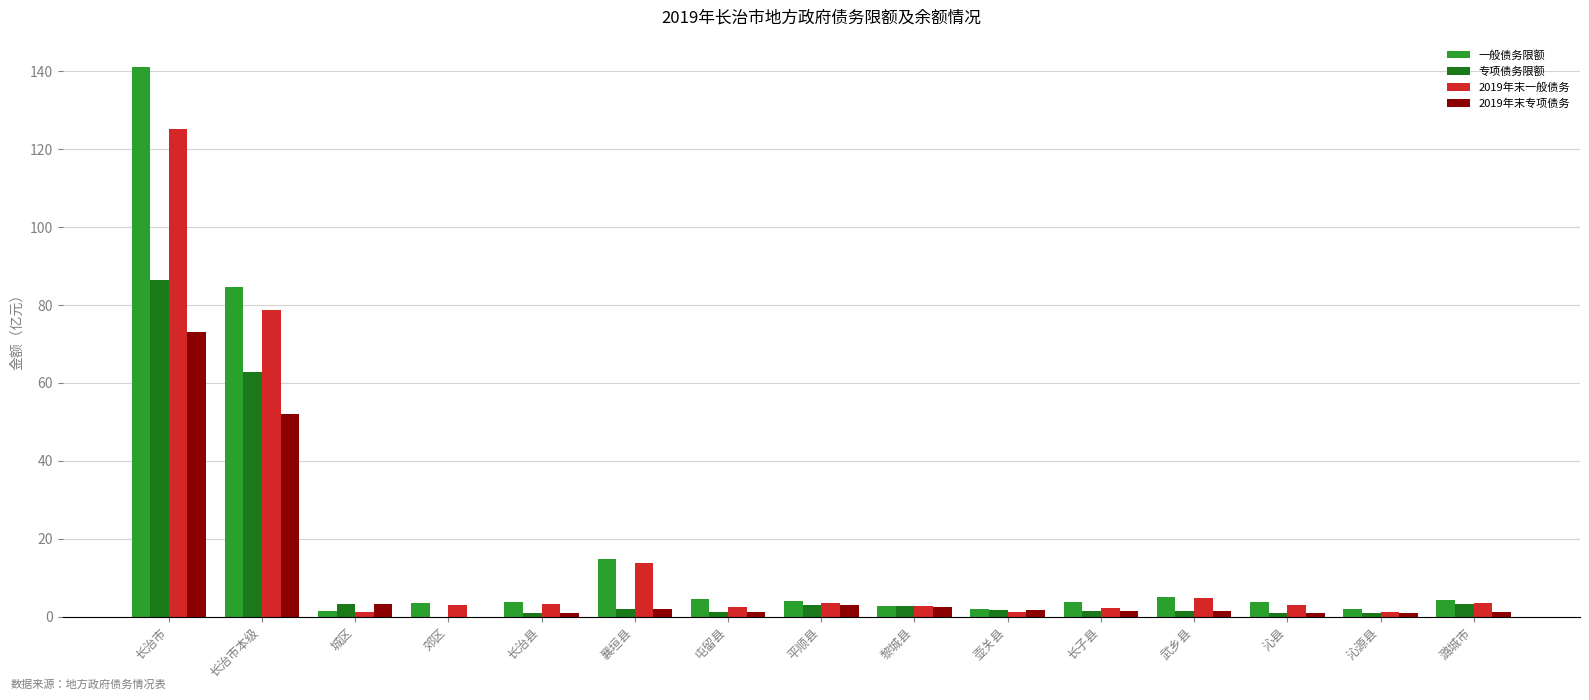

Which series changed the most between 长治市本级 and 沁县?

一般债务限额